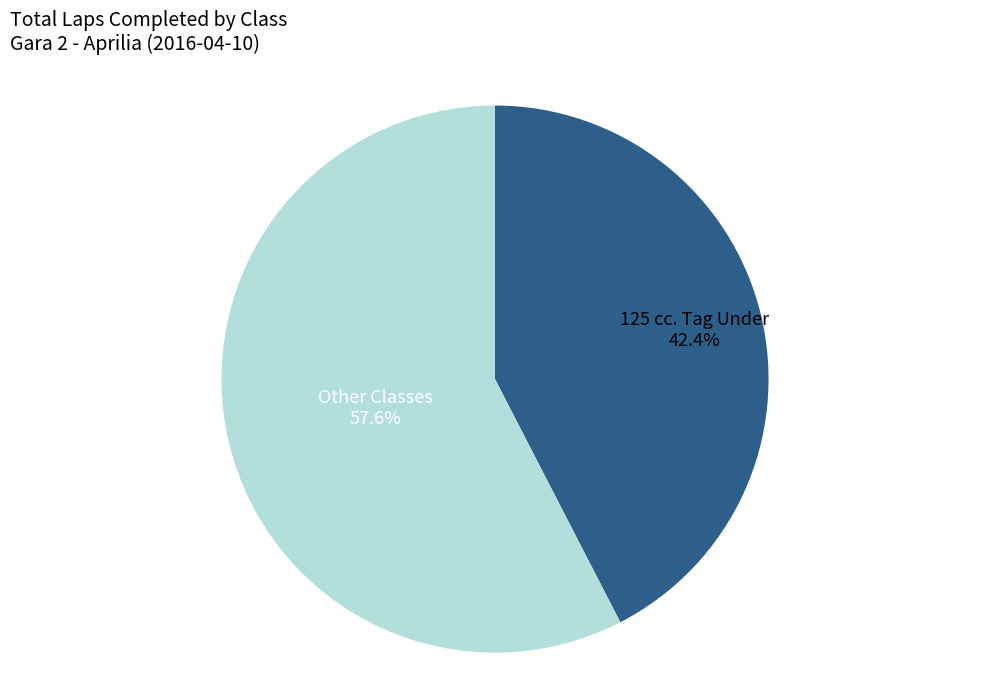

Is there any slice that represents more than half of the pie?

Yes